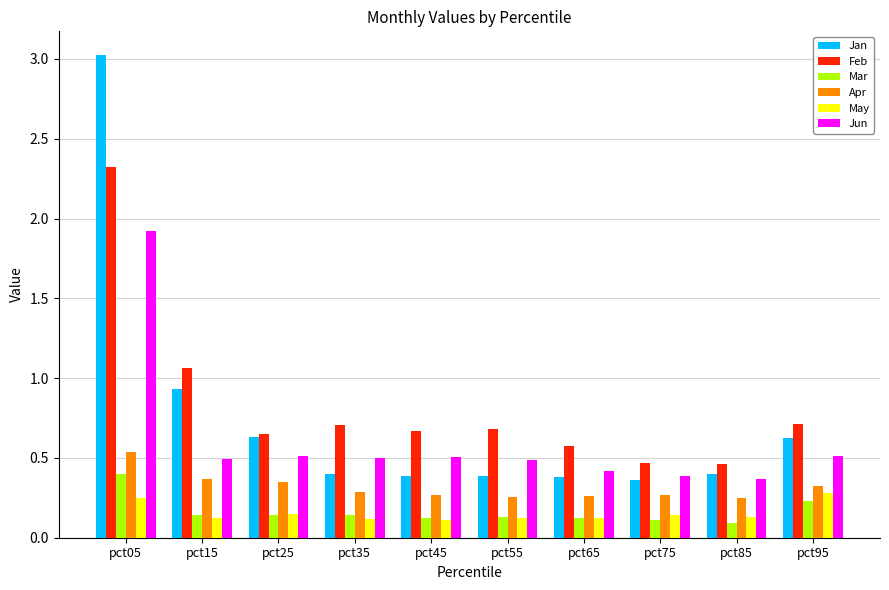

What is the sum of all Jan values?

7.5